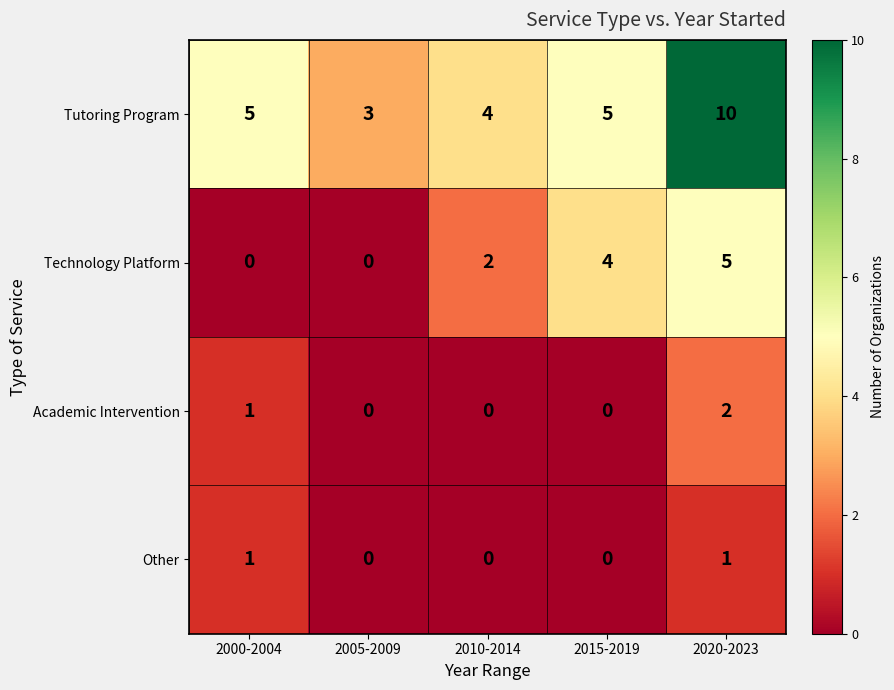

What is the maximum value for Technology Platform?

5